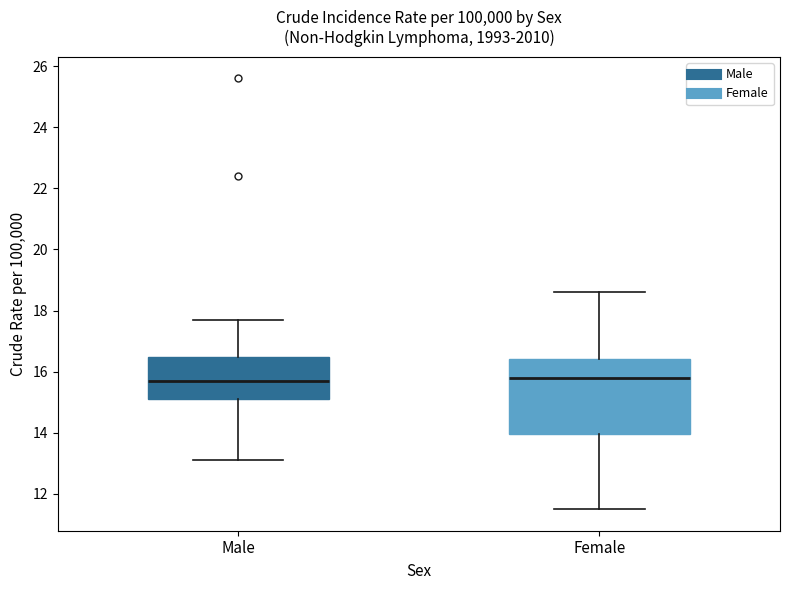

Reading left to right, transcribe this box plot: for each box, give where its median line is, the range the box spans, and where its two whiskers end, as read against the y-axis. The values are not printed on the chart, so give them approximately, as read against the axis.

Male: median 15.8, box 15.2 to 16.4, whiskers 13.2 to 17.8
Female: median 15.8, box 14.0 to 16.4, whiskers 11.6 to 18.6